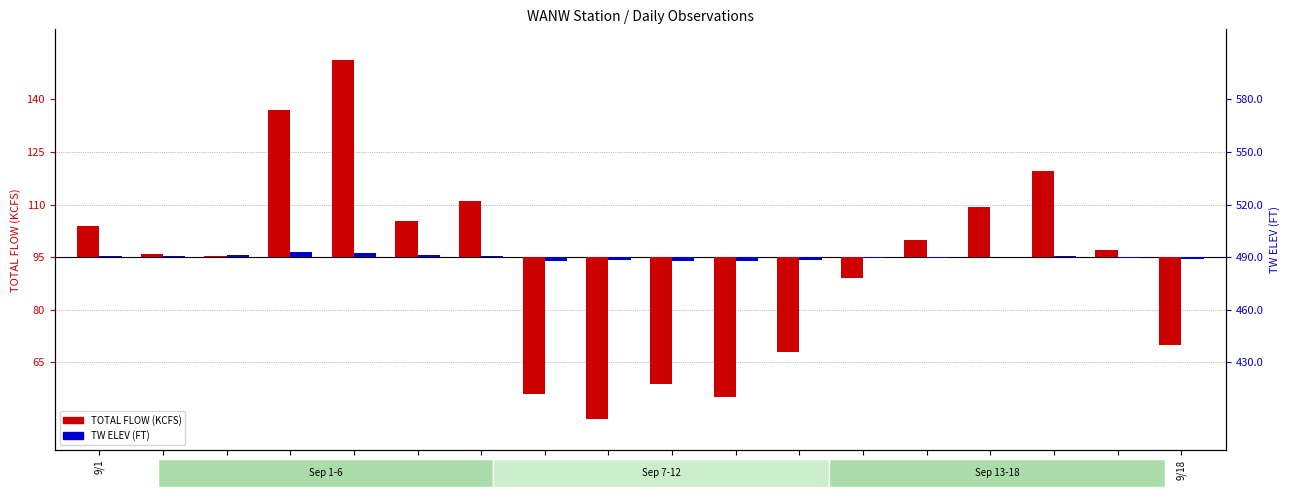

What is the approximate value of TOTAL FLOW (KCFS) at 9/9?

-46.1